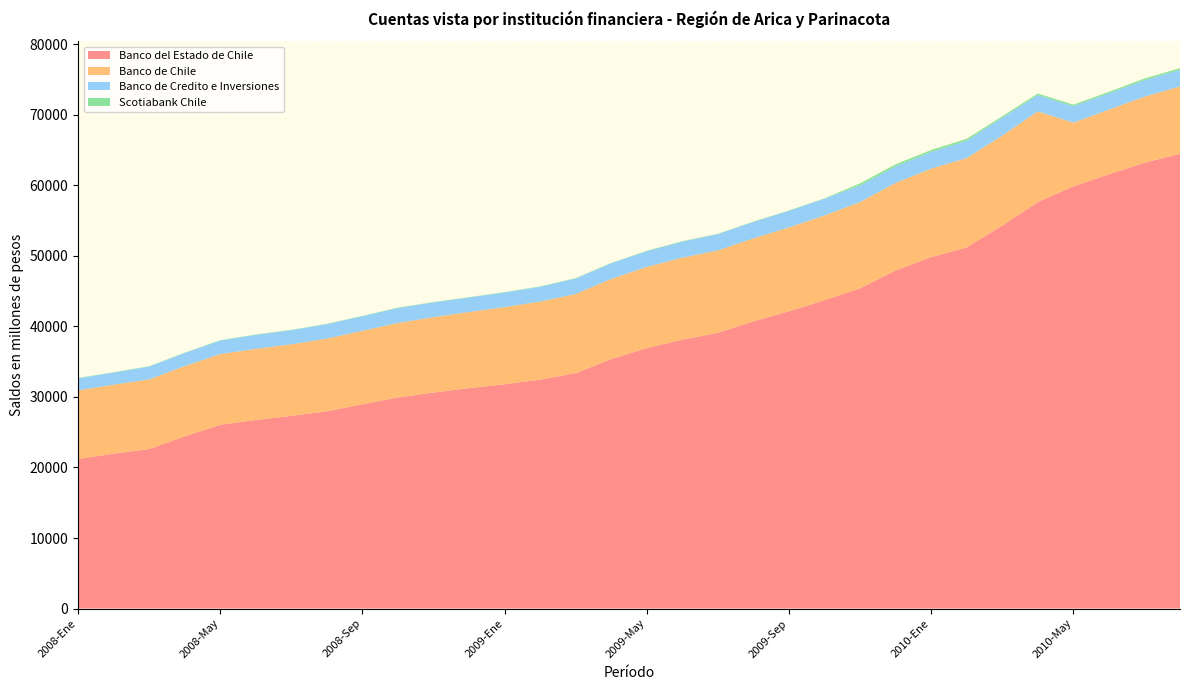

Reading right to left, what are all the values shown in this chart?

Banco del Estado de Chile: 2010-Ago=64446	2010-Jul=63180	2010-Jun=61555	2010-May=59841	2010-Abr=57604	2010-Mar=54273	2010-Feb=51197	2010-Ene=49806	2009-Dic=47909	2009-Nov=45377	2009-Oct=43711	2009-Sep=42137	2009-Ago=40693	2009-Jul=39089	2009-Jun=38113	2009-May=36913	2009-Abr=35353	2009-Mar=33371	2009-Feb=32446	2009-Ene=31791	2008-Dic=31238	2008-Nov=30615	2008-Oct=29918	2008-Sep=28950	2008-Ago=27962	2008-Jul=27314	2008-Jun=26732	2008-May=26042	2008-Abr=24406	2008-Mar=22606	2008-Feb=21947	2008-Ene=21202
Banco de Chile: 2010-Ago=9554	2010-Jul=9365	2010-Jun=9158	2010-May=9033	2010-Abr=12859	2010-Mar=12762	2010-Feb=12651	2010-Ene=12536	2009-Dic=12422	2009-Nov=12237	2009-Oct=12003	2009-Sep=11885	2009-Ago=11775	2009-Jul=11669	2009-Jun=11618	2009-May=11509	2009-Abr=11371	2009-Mar=11214	2009-Feb=11066	2009-Ene=10933	2008-Dic=10798	2008-Nov=10683	2008-Oct=10565	2008-Sep=10410	2008-Ago=10296	2008-Jul=10135	2008-Jun=10077	2008-May=10025	2008-Abr=9954	2008-Mar=9869	2008-Feb=9782	2008-Ene=9726
Banco de Credito e Inversiones: 2010-Ago=2358	2010-Jul=2345	2010-Jun=2324	2010-May=2333	2010-Abr=2317	2010-Mar=2523	2010-Feb=2467	2010-Ene=2376	2009-Dic=2349	2009-Nov=2362	2009-Oct=2378	2009-Sep=2351	2009-Ago=2327	2009-Jul=2307	2009-Jun=2279	2009-May=2232	2009-Abr=2211	2009-Mar=2199	2009-Feb=2095	2009-Ene=2078	2008-Dic=2054	2008-Nov=2094	2008-Oct=2123	2008-Sep=2071	2008-Ago=2050	2008-Jul=2010	2008-Jun=1985	2008-May=1927	2008-Abr=1865	2008-Mar=1824	2008-Feb=1722	2008-Ene=1704
Scotiabank Chile: 2010-Ago=230	2010-Jul=232	2010-Jun=202	2010-May=212	2010-Abr=220	2010-Mar=213	2010-Feb=267	2010-Ene=274	2009-Dic=282	2009-Nov=283	2009-Oct=47	2009-Sep=52	2009-Ago=55	2009-Jul=53	2009-Jun=53	2009-May=52	2009-Abr=50	2009-Mar=50	2009-Feb=49	2009-Ene=48	2008-Dic=48	2008-Nov=47	2008-Oct=48	2008-Sep=47	2008-Ago=47	2008-Jul=47	2008-Jun=47	2008-May=44	2008-Abr=44	2008-Mar=42	2008-Feb=44	2008-Ene=46